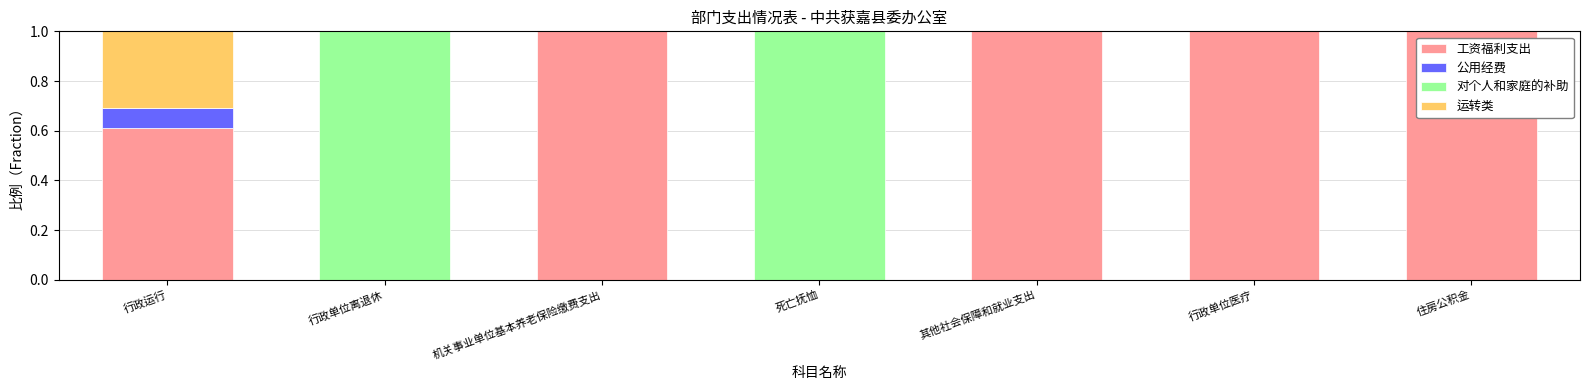

True or false: 工资福利支出 has a value of 0.3 at 行政运行.

False